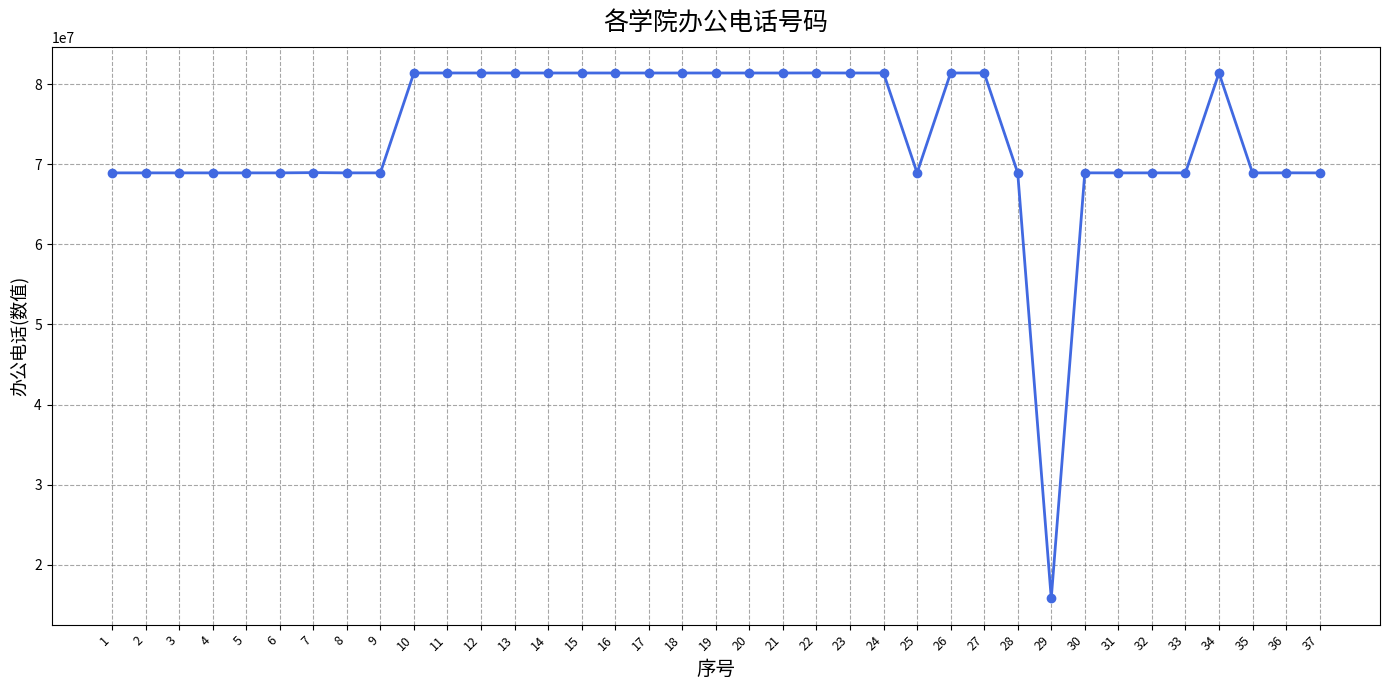

Read the value at 17, to the nearest 50.

81381150